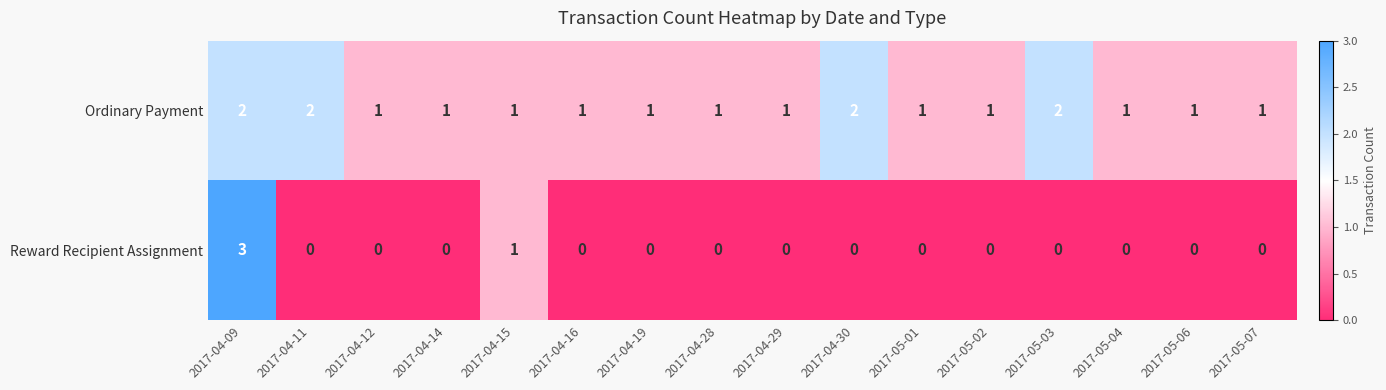

Which series has the largest range (max minus min)?

Reward Recipient Assignment